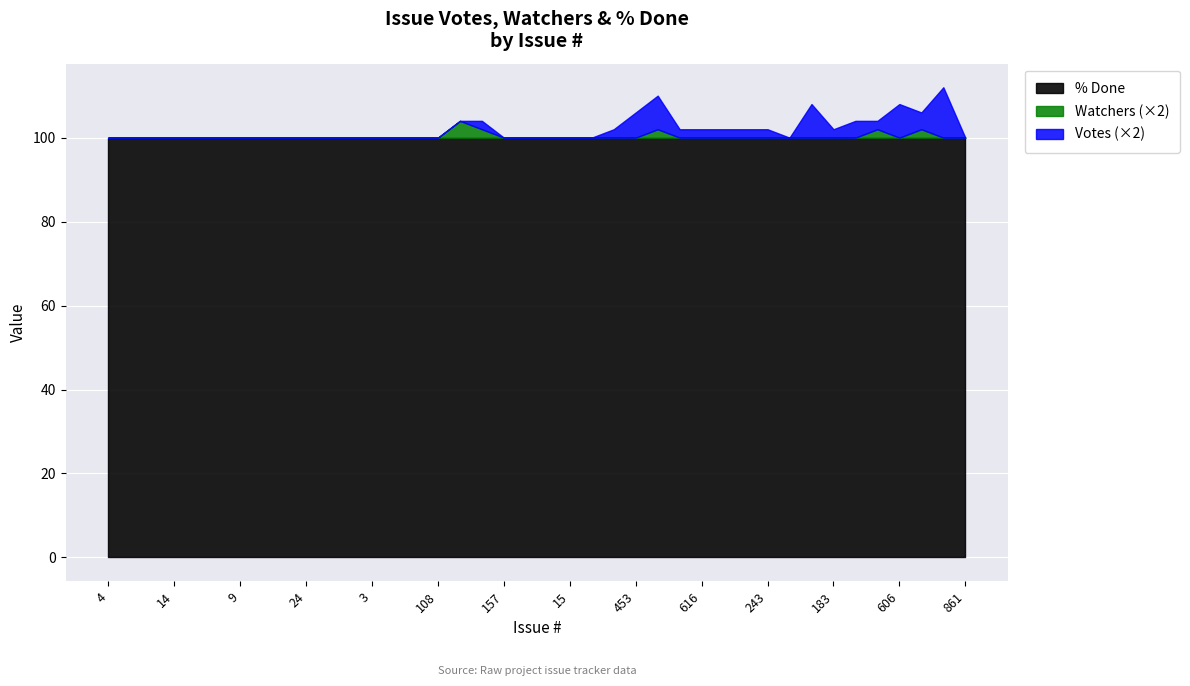

What is the spread (max minus min) of values at 243?

100